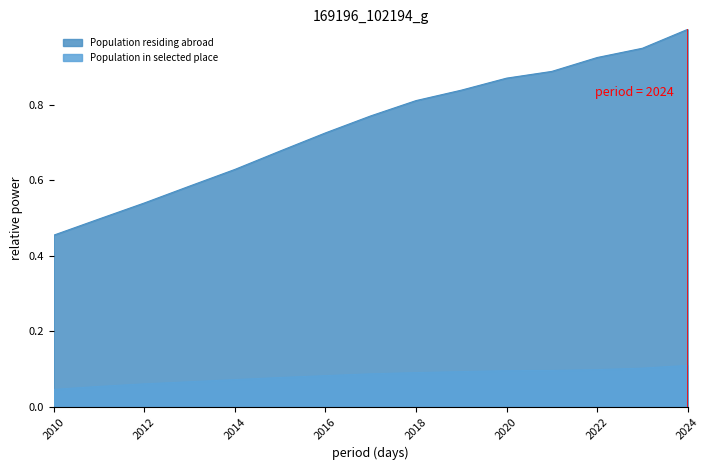

True or false: the data shows 0.7 at 2023.

False